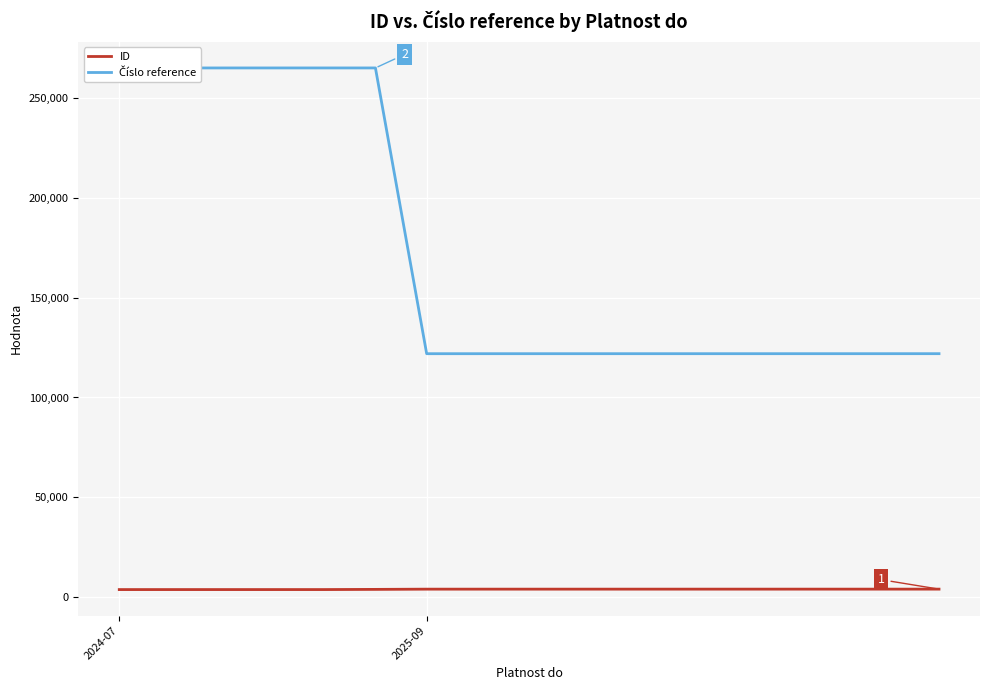

Does the chart display data point markers on the line(s)?

No